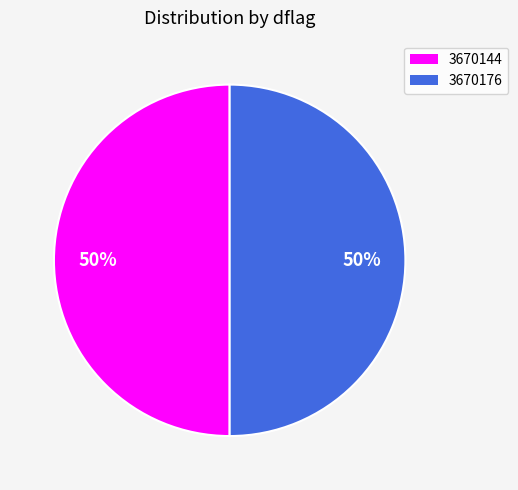

Approximately how many times larger is the value at 3670144 compared to 3670176?

1.0